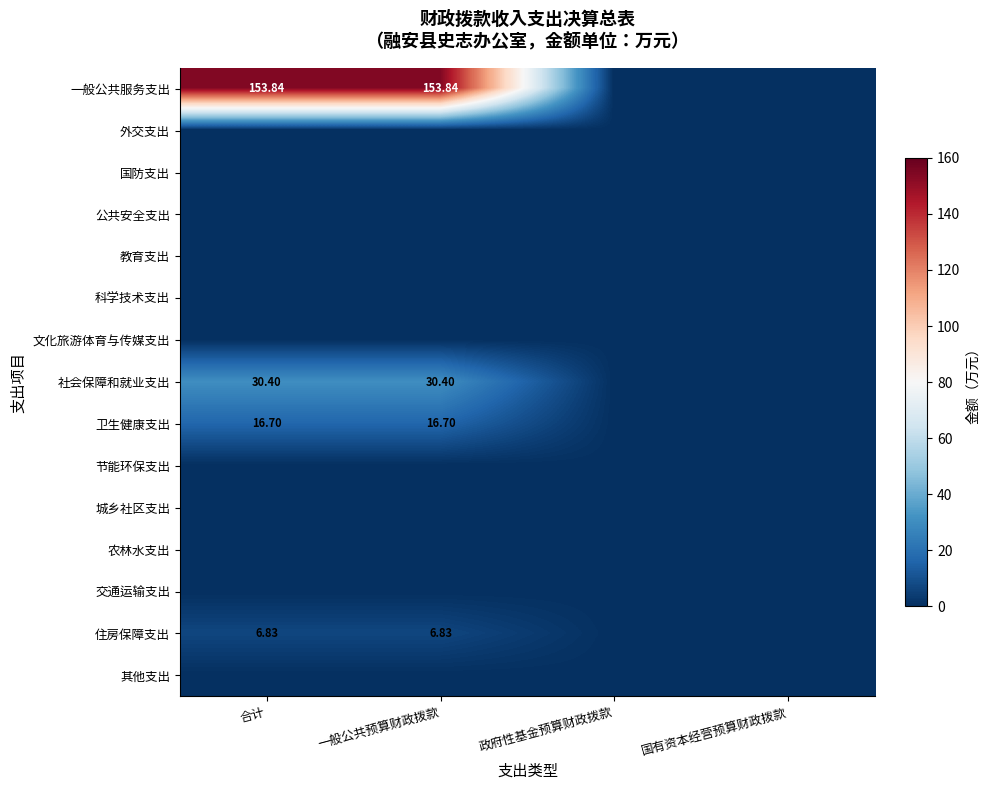

Count the number of categories in the chart.

4